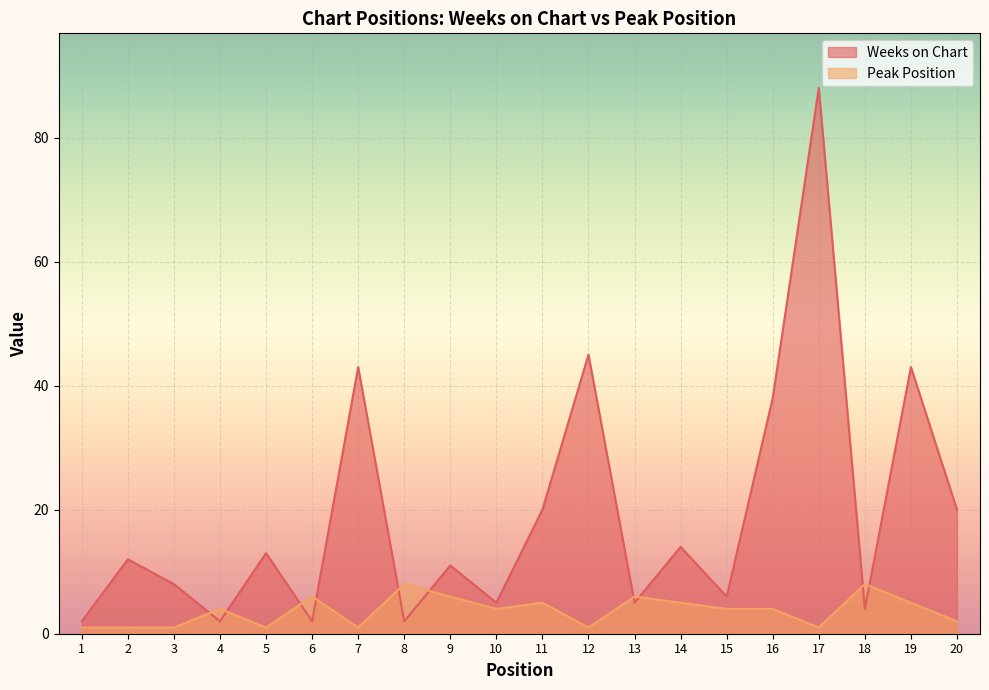

The Peak Position series shows 8 at 18. True or false?

True